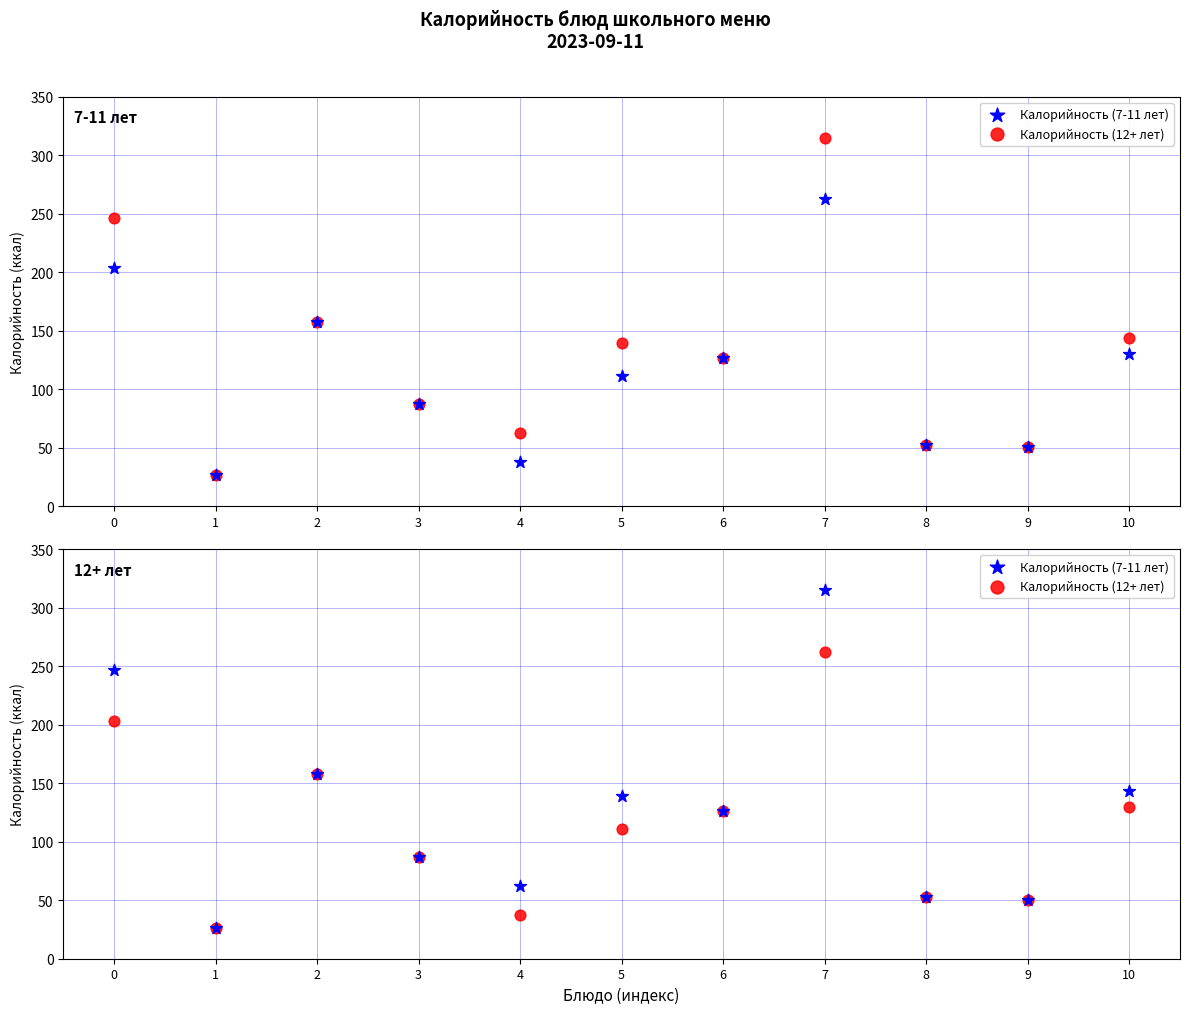

Is the value of Калорийность (7-11 лет) at 5 greater than the value of Калорийность (12+ лет) at 1?

Yes